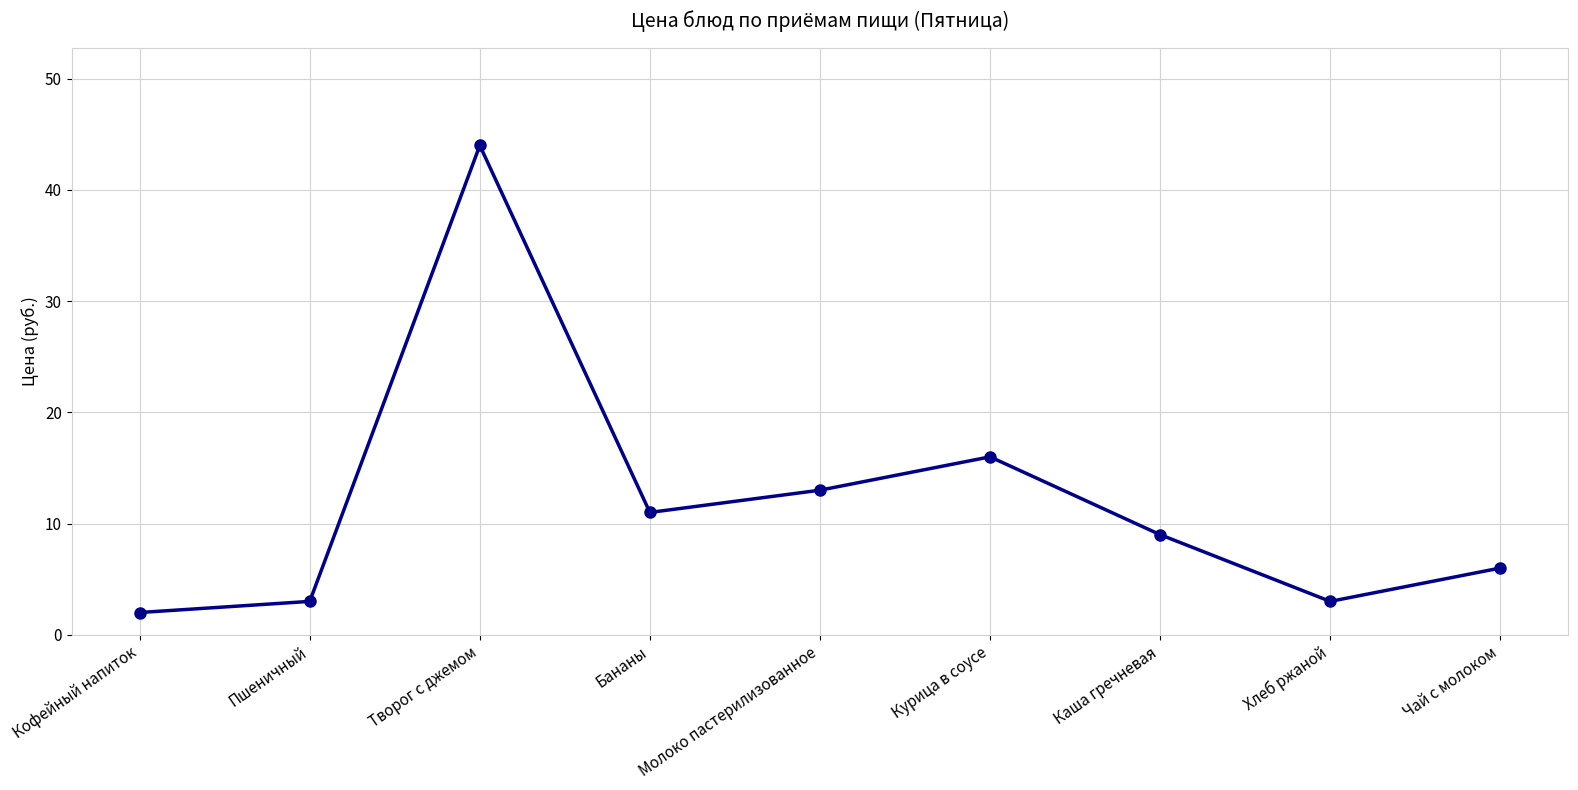

What is the value of the 4th point from the left?

11